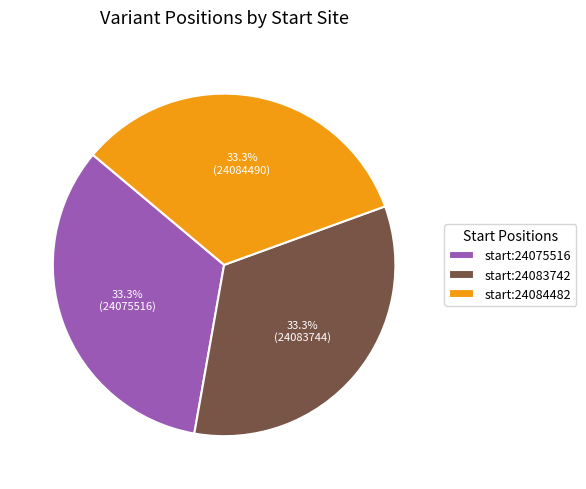

What is the total percentage of start:24075516 and start:24084482?

66.7%